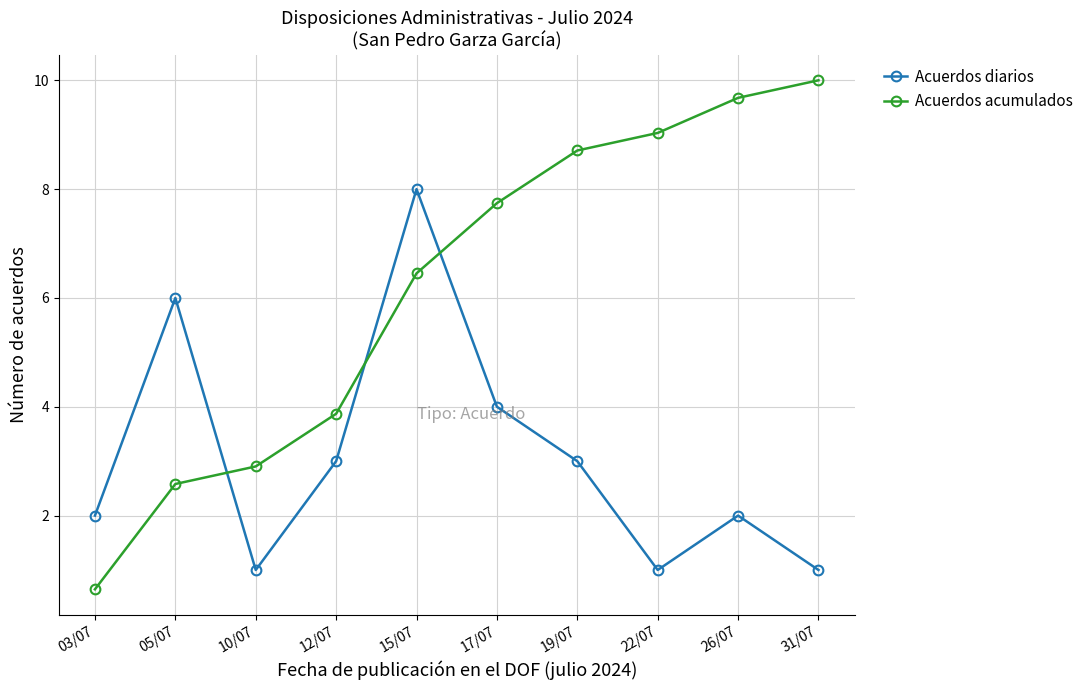

What is the sum of all Acuerdos acumulados values?

61.6